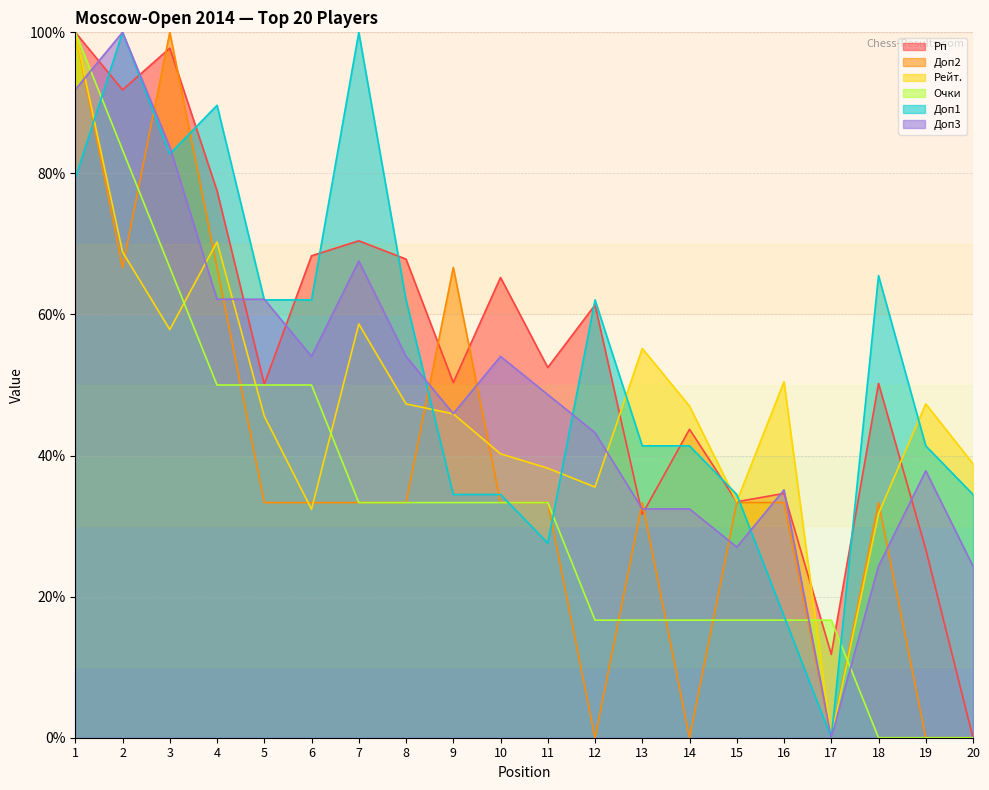

How many data points does each series have?

20